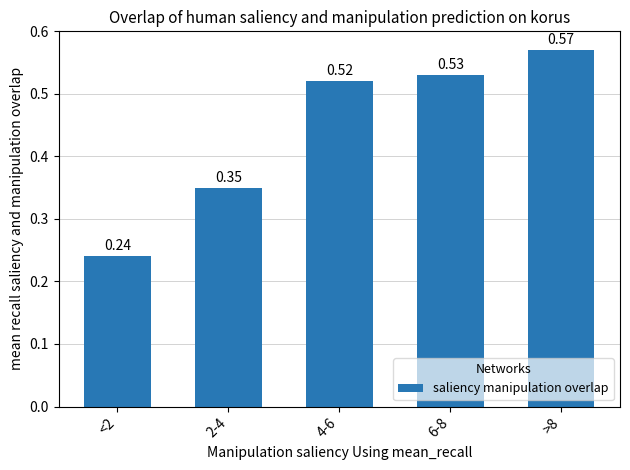

Is it true that the value at <2 is 0.1?

False